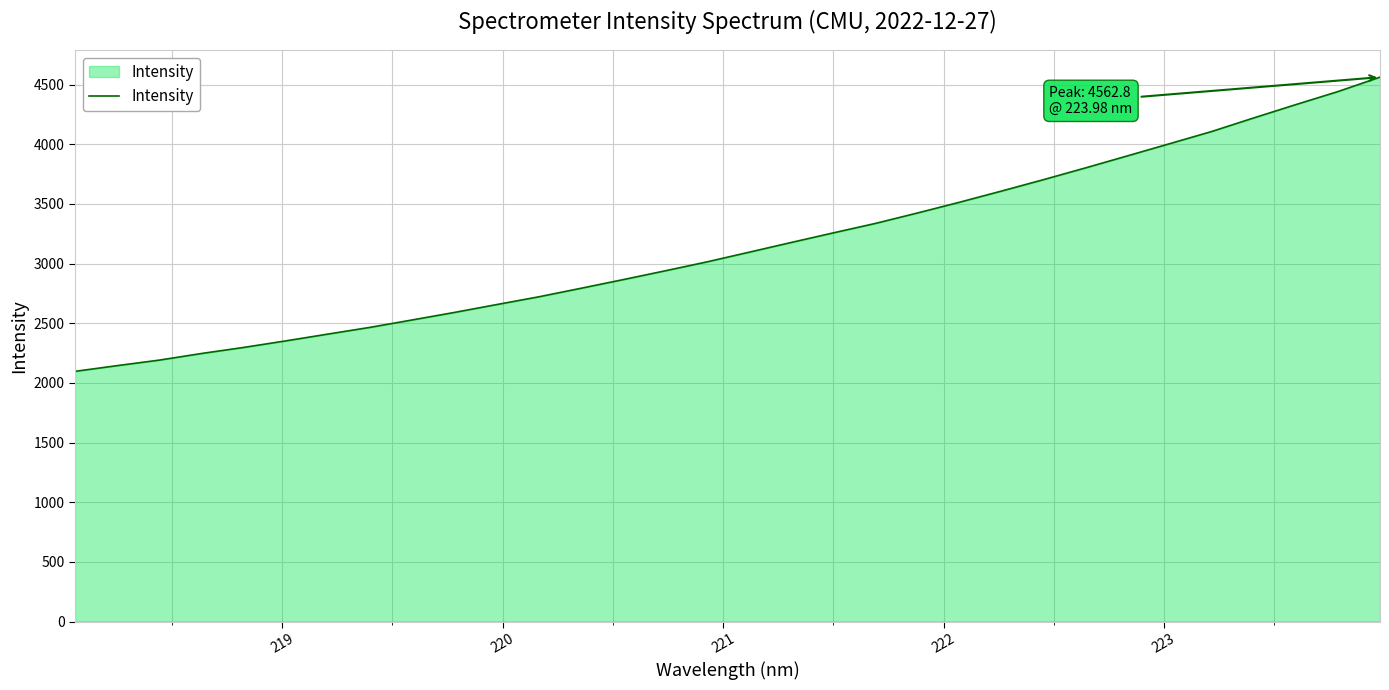

What is the greatest value displayed?

4562.8